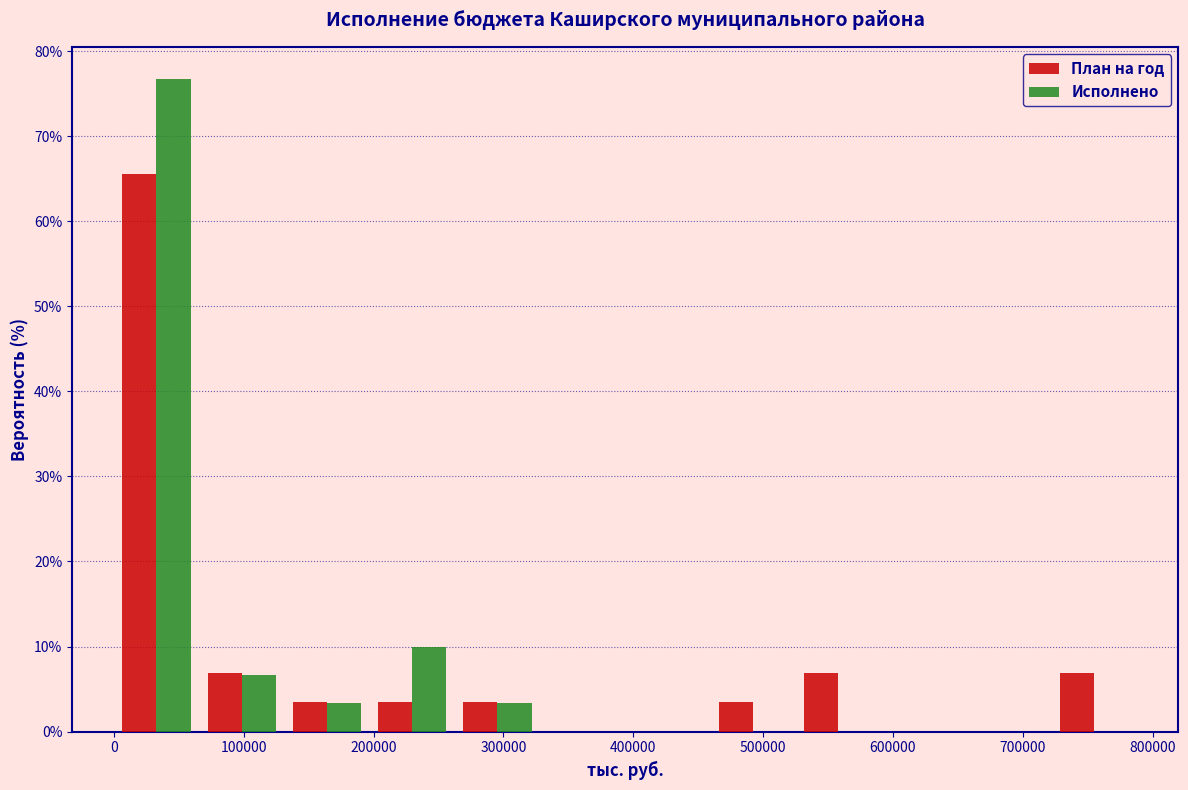

Reading left to right, transcribe this chart: for each range on the x-axis, give the height of each series' bar. Neither the bar edges nor the heights are printed on the chart, so give them approximately, as read against the axes.

0 to 70000: План на год=66	Исполнено=77
70000 to 130000: План на год=7	Исполнено=7
130000 to 200000: План на год=3	Исполнено=3
200000 to 260000: План на год=3	Исполнено=10
260000 to 330000: План на год=3	Исполнено=3
330000 to 390000: План на год=0	Исполнено=0
390000 to 460000: План на год=0	Исполнено=0
460000 to 530000: План на год=3	Исполнено=0
530000 to 590000: План на год=7	Исполнено=0
590000 to 660000: План на год=0	Исполнено=0
660000 to 720000: План на год=0	Исполнено=0
720000 to 790000: План на год=7	Исполнено=0